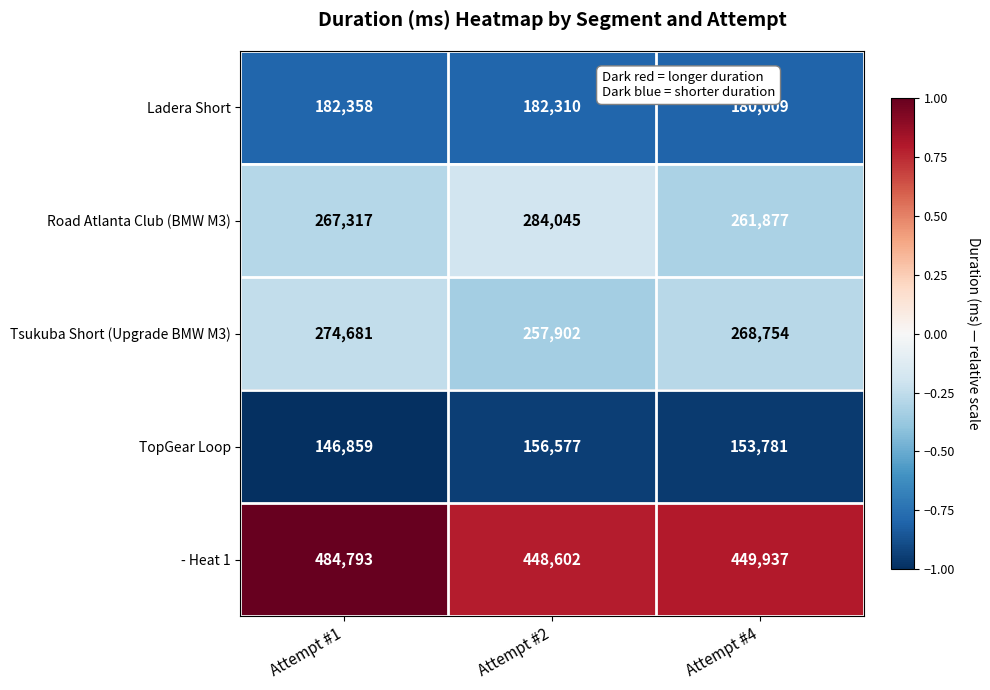

Which category has the highest value across all series?

Attempt #1